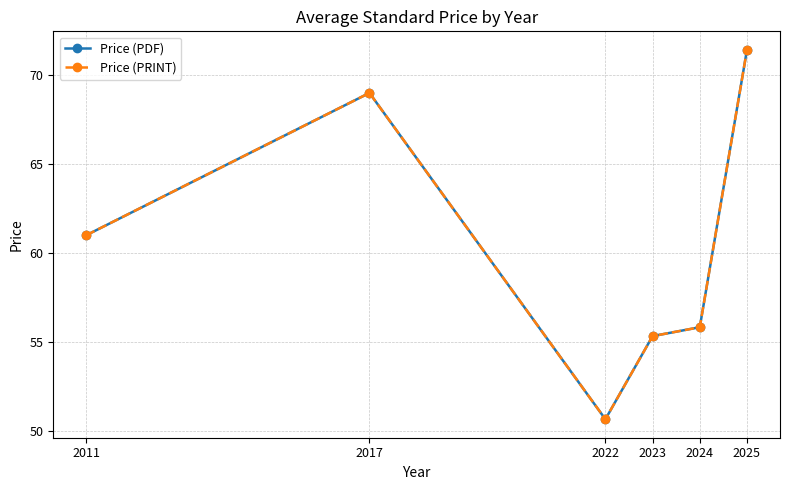

At which category does the chart reach its minimum across all series?

2022